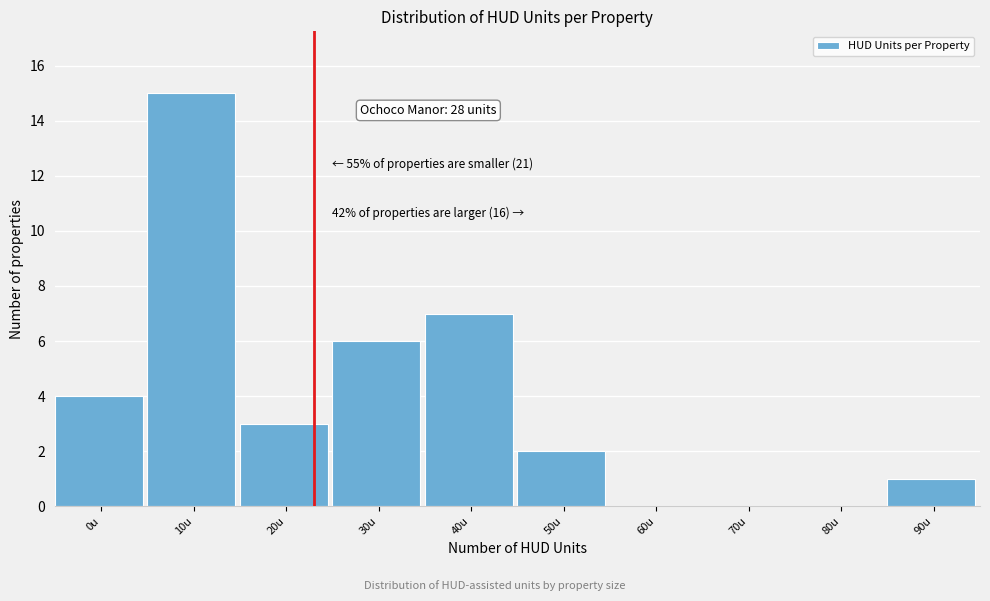

Reading left to right, what are all the values shown in this chart?

0u=4	10u=15	20u=3	30u=6	40u=7	50u=2	60u=0	70u=0	80u=0	90u=1